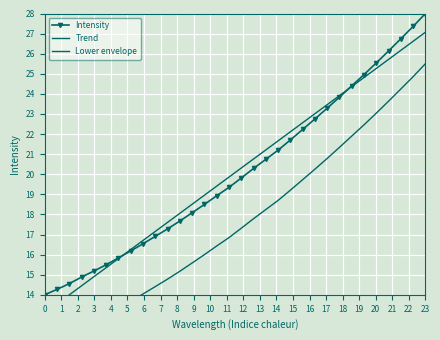

What is the lowest value of the Intensity series?

14.0